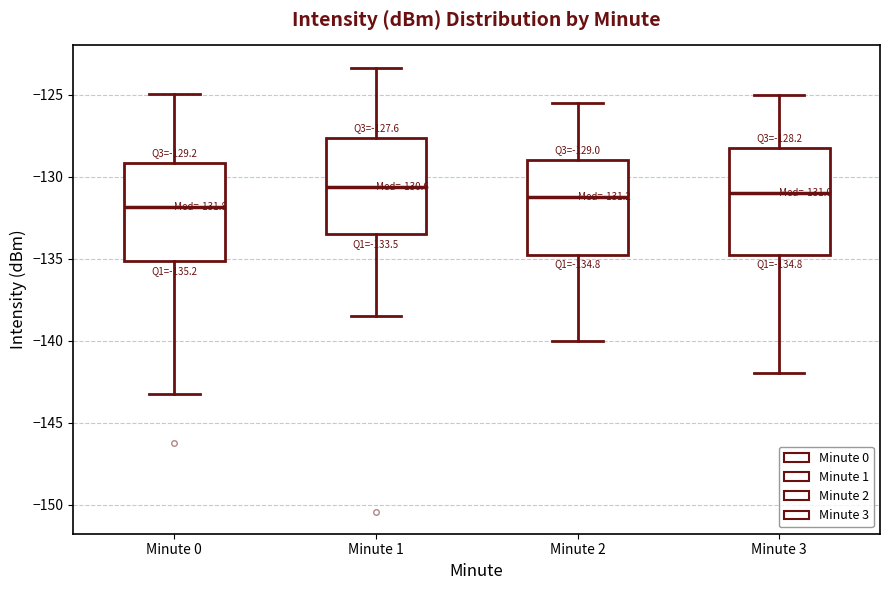

Which box has the lowest median line?

Minute 0